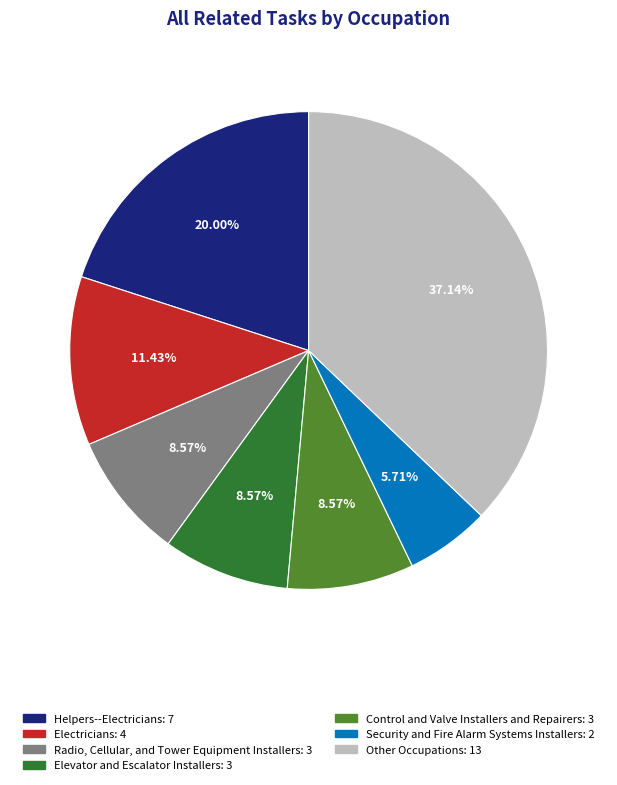

Is there a majority slice in this chart?

No